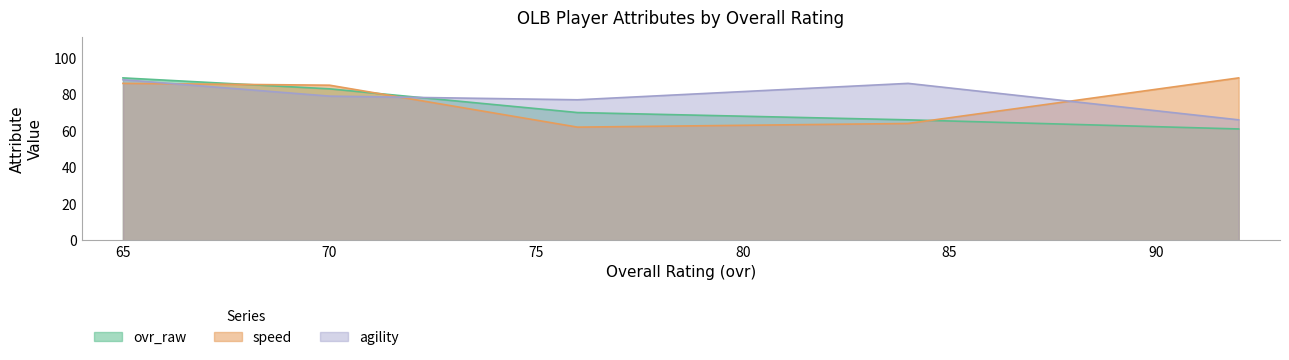

At which label does ovr_raw reach its minimum?

92